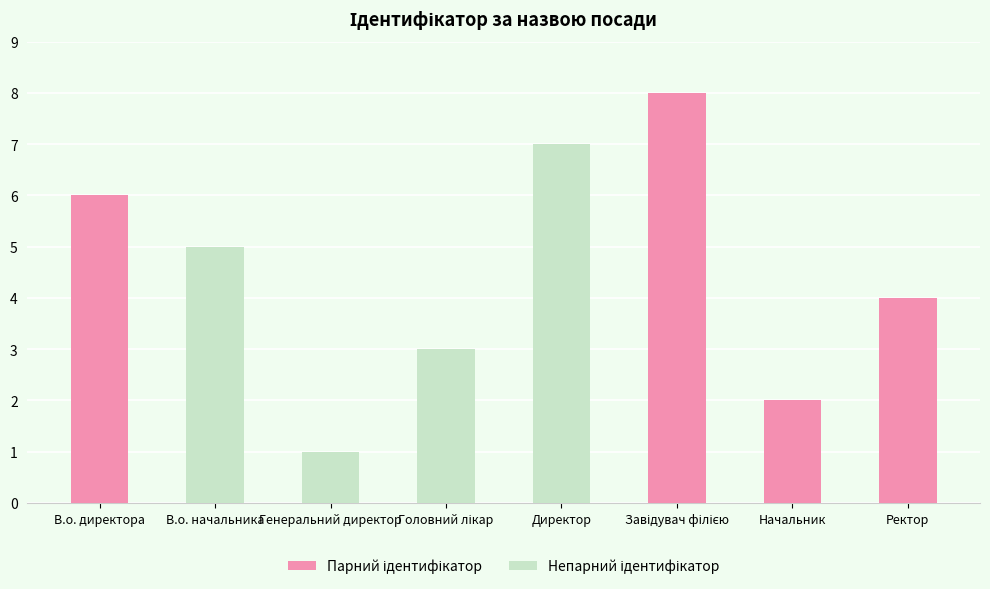

At which label does the data first exceed 5?

В.о. директора